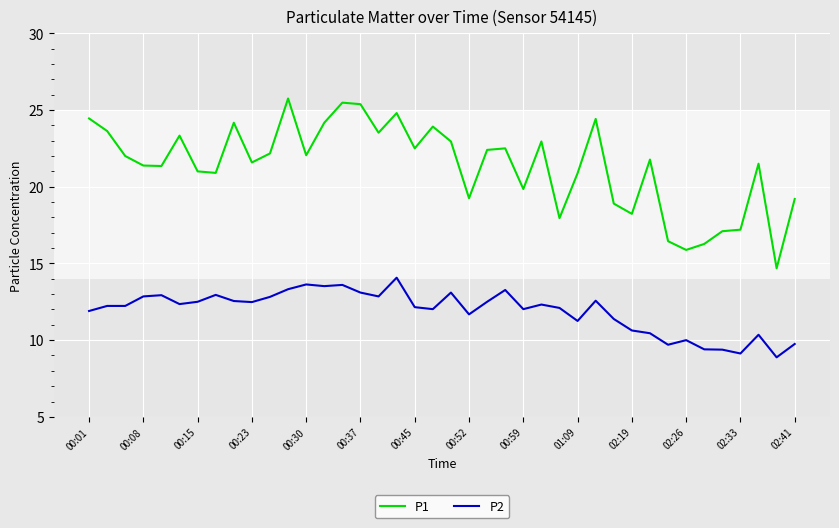

What is the difference between the maximum and minimum values in the P2 series?

5.2